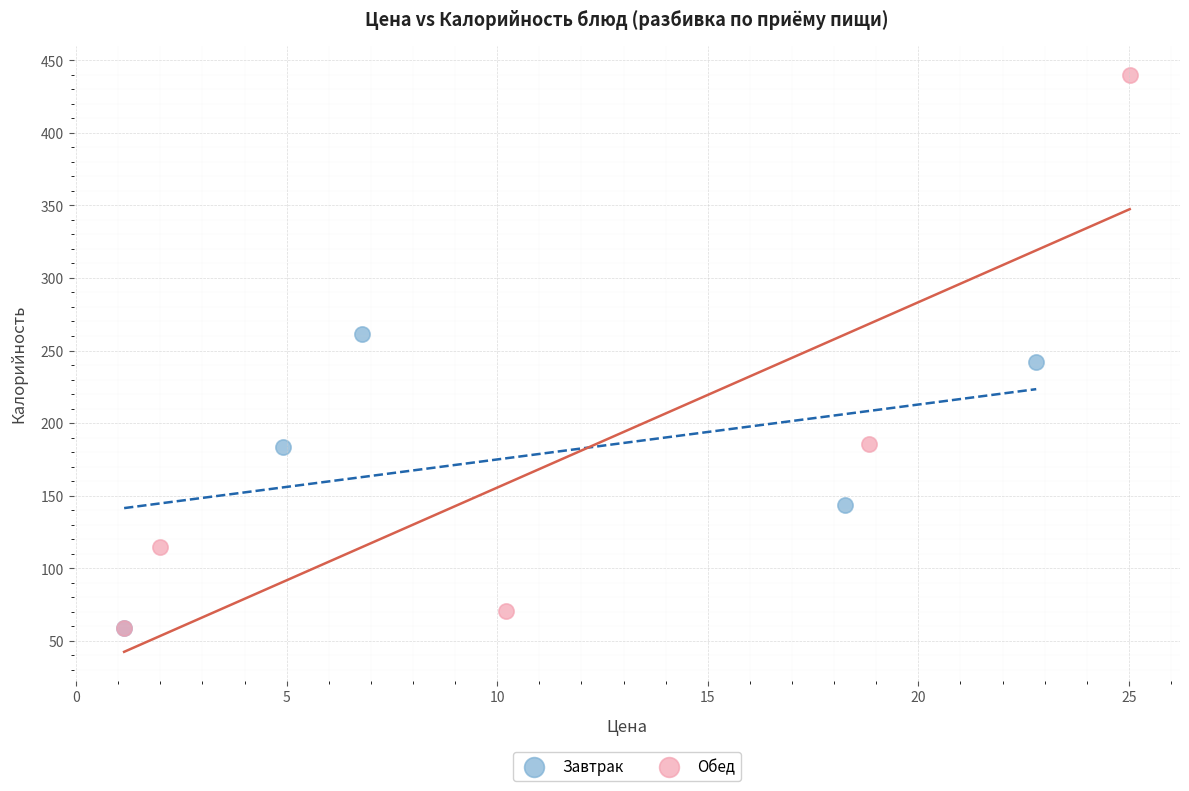

Which series contains the highest Y value?

Обед